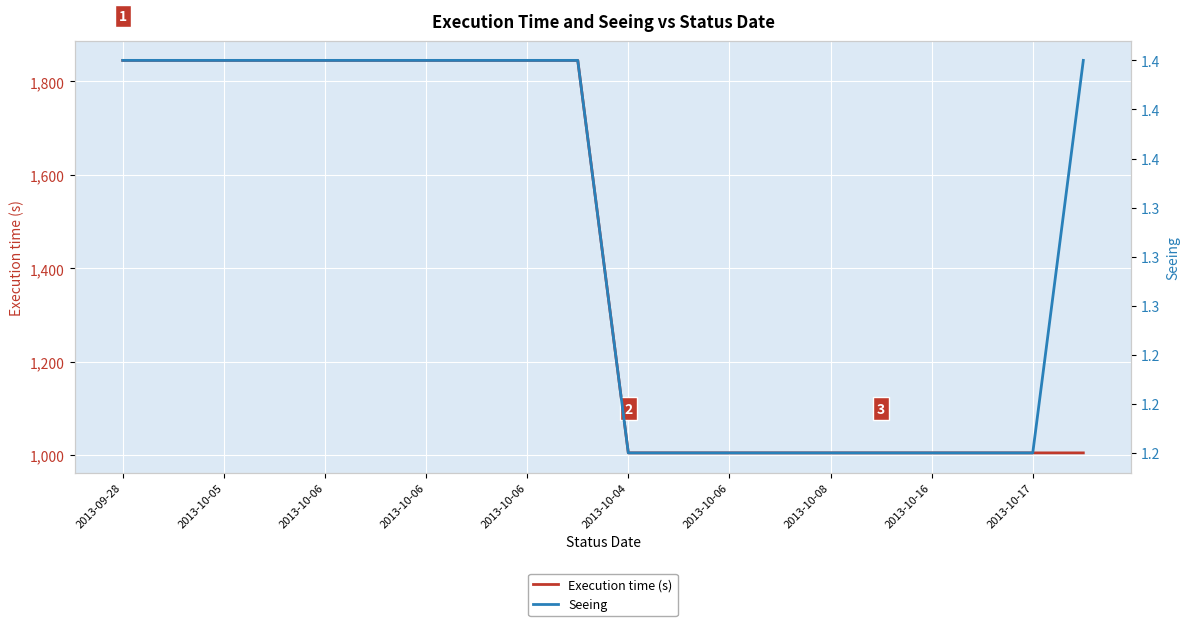

List the series in order of their overall mean, lowest first.

Seeing, Execution time (s)